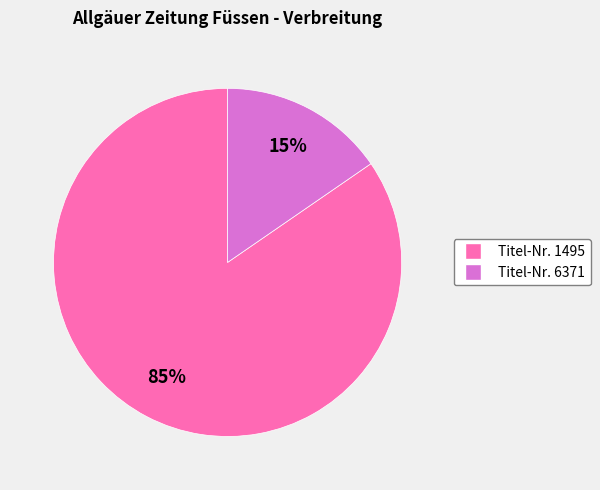

Is there any slice that represents more than half of the pie?

Yes